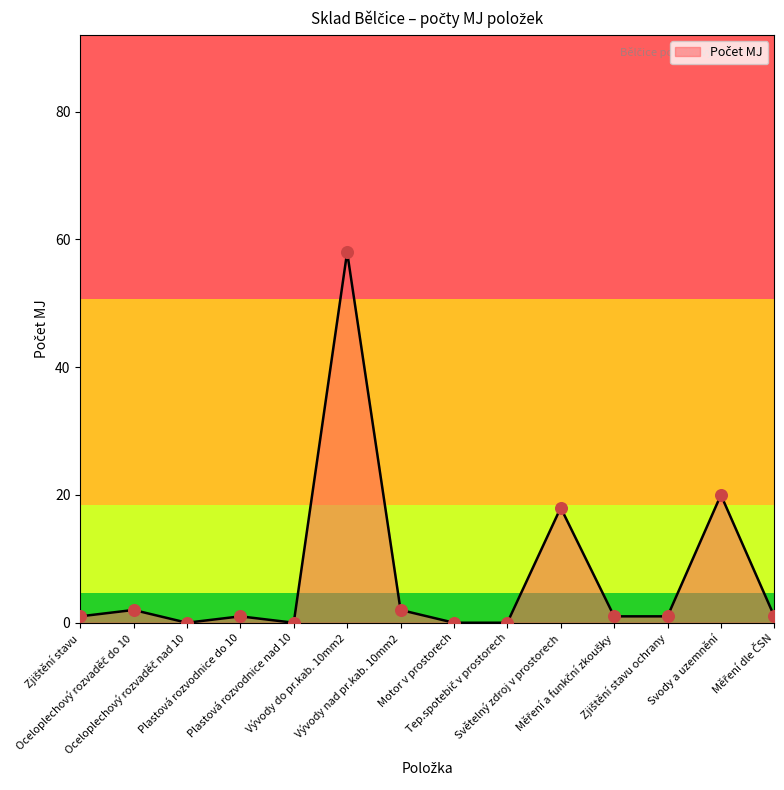

What is the maximum value shown in the chart?

58